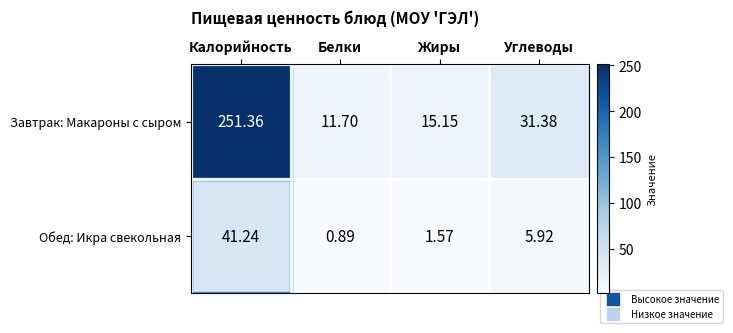

At Жиры, list the series in order from smallest to largest.

Обед: Икра свекольная, Завтрак: Макароны с сыром